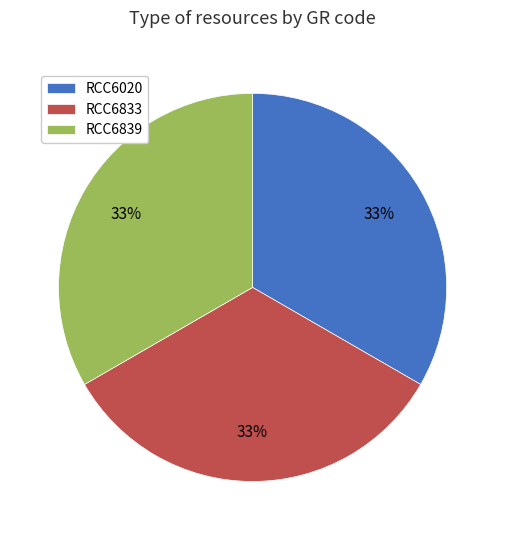

Is the sum of RCC6833 and RCC6020 greater than half?

Yes